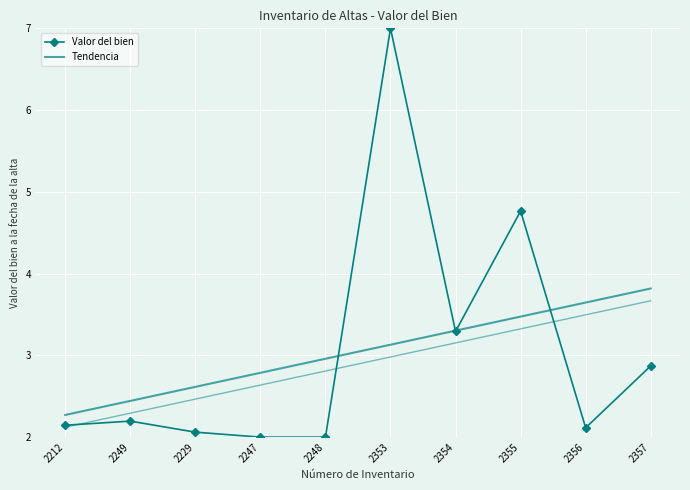

True or false: the data shows 2.0 at 2248.

True